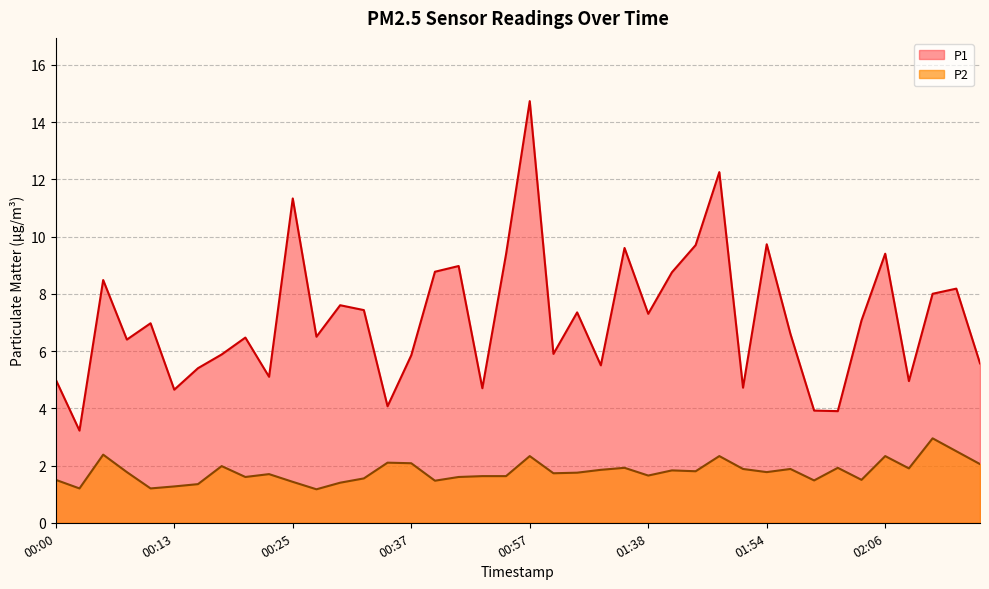

Does the chart display data point markers on the line(s)?

No